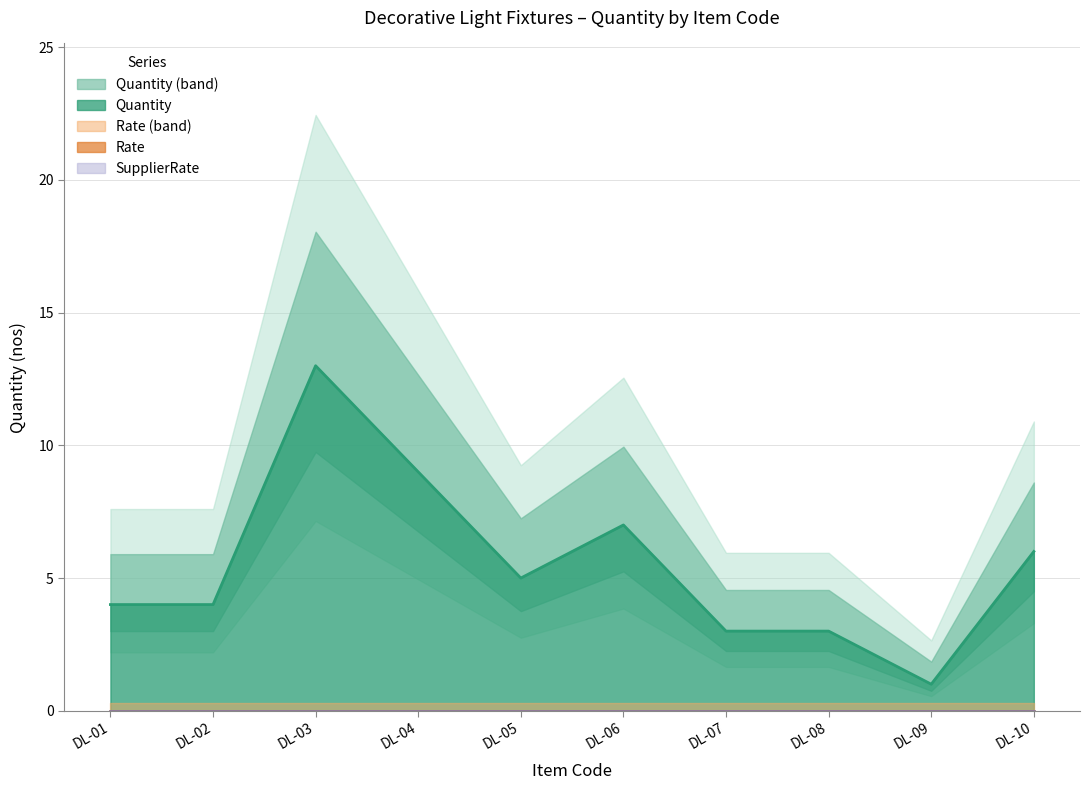

Reading right to left, what are all the values shown in this chart?

Quantity: 6	1	3	3	7	5	9	13	4	4
Rate: 0	0	0	0	0	0	0	0	0	0
SupplierRate: 0	0	0	0	0	0	0	0	0	0